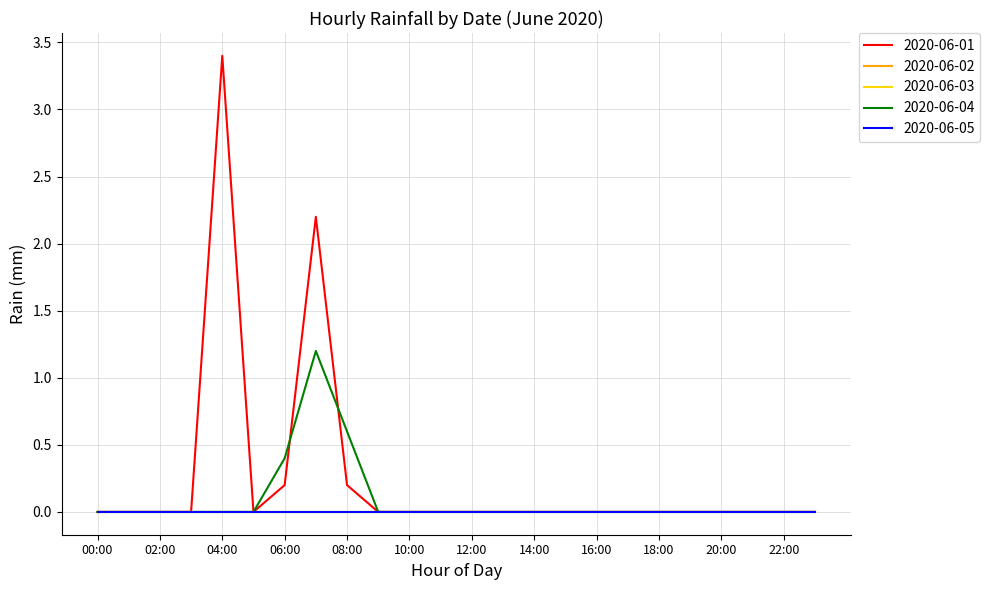

True or false: 2020-06-05 and 2020-06-03 intersect in this chart.

False